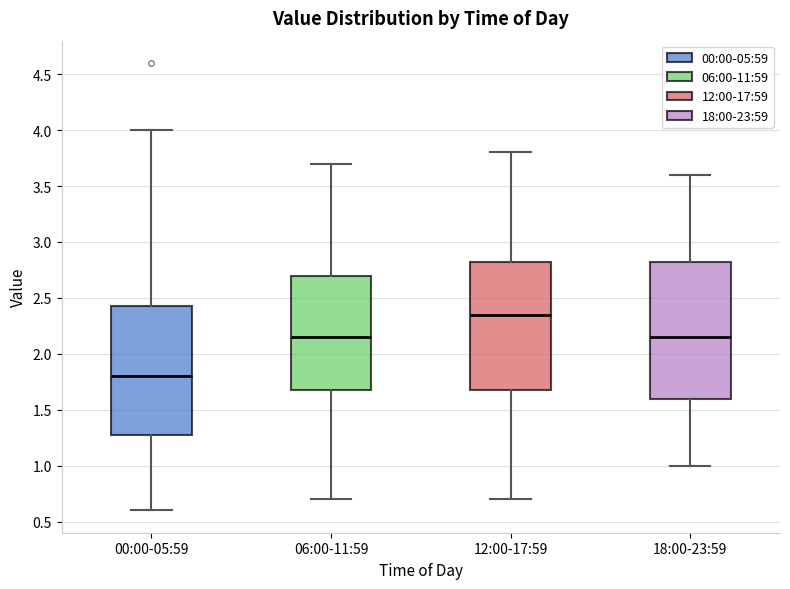

Reading left to right, transcribe this box plot: for each box, give where its median line is, the range the box spans, and where its two whiskers end, as read against the y-axis. The values are not printed on the chart, so give them approximately, as read against the axis.

00:00-05:59: median 1.80, box 1.30 to 2.45, whiskers 0.60 to 4.00
06:00-11:59: median 2.15, box 1.70 to 2.70, whiskers 0.70 to 3.70
12:00-17:59: median 2.35, box 1.70 to 2.85, whiskers 0.70 to 3.80
18:00-23:59: median 2.15, box 1.60 to 2.85, whiskers 1.00 to 3.60